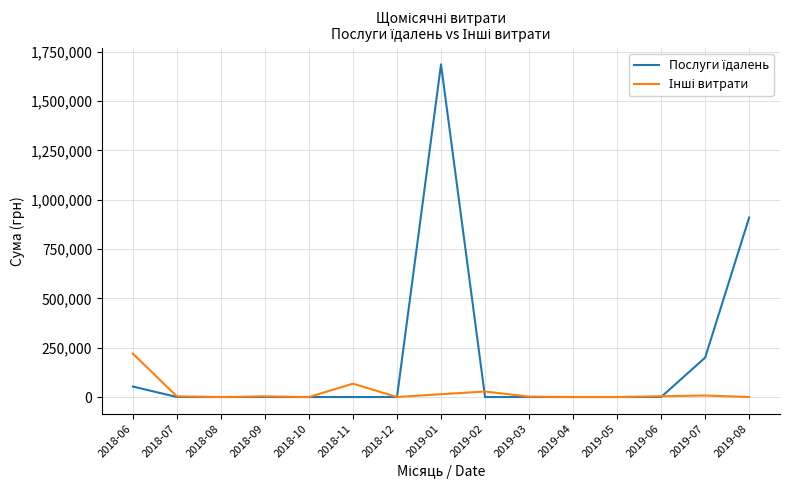

Which category has the highest value across all series?

2019-01